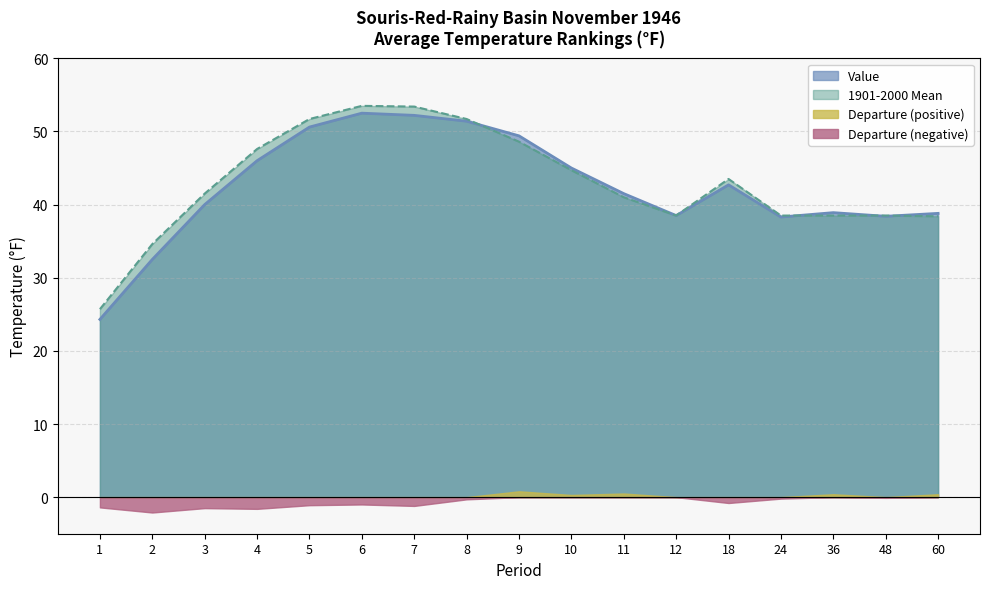

True or false: Value has more than 0 points higher than both neighbors.

True